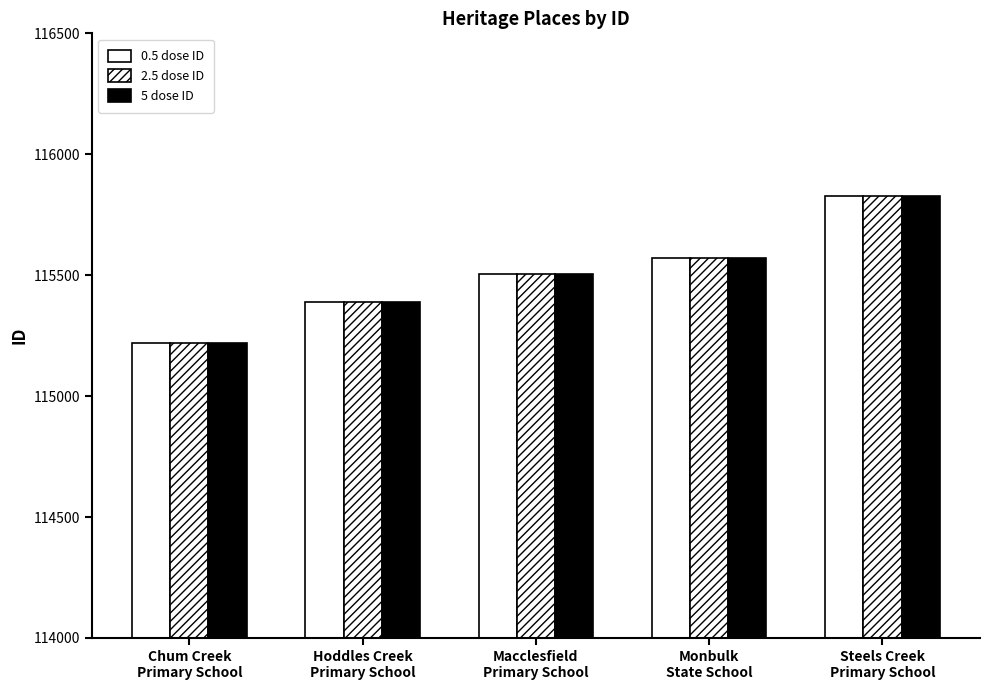

What is the average value of the 0.5 dose ID series?

115504